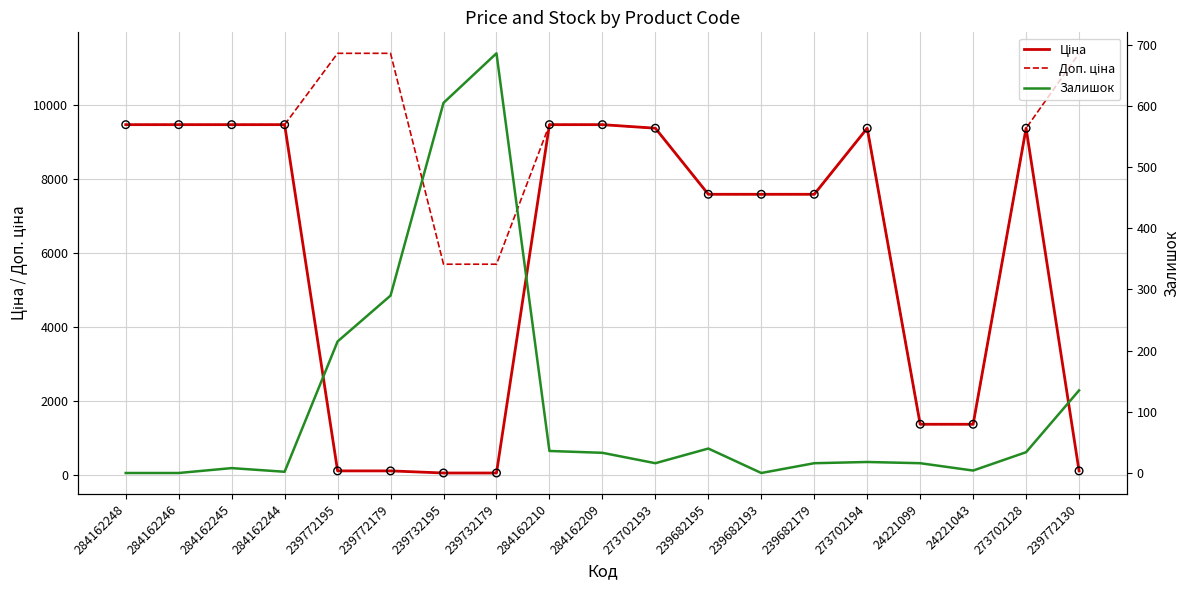

At how many categories does at least one series exceed 4210?

17